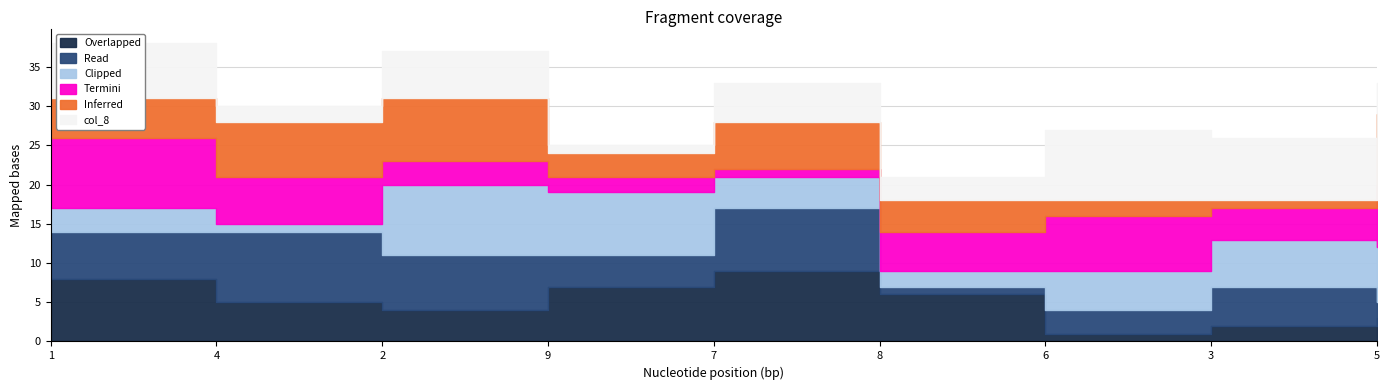

How many data points in col_8 are above 5?

4